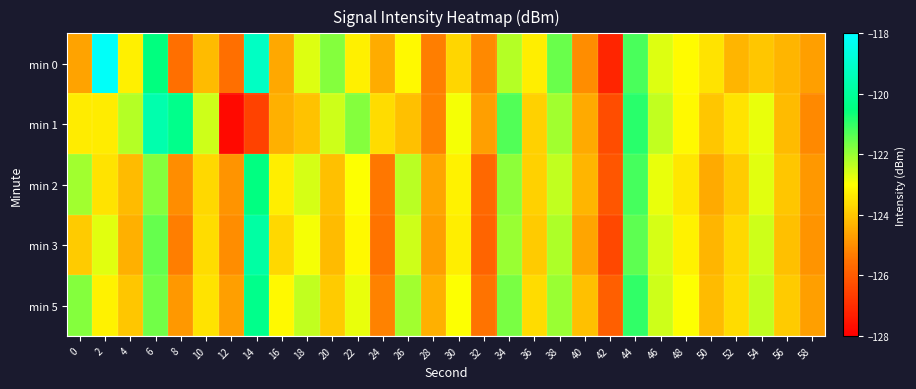

Which series has the largest range (max minus min)?

min 0